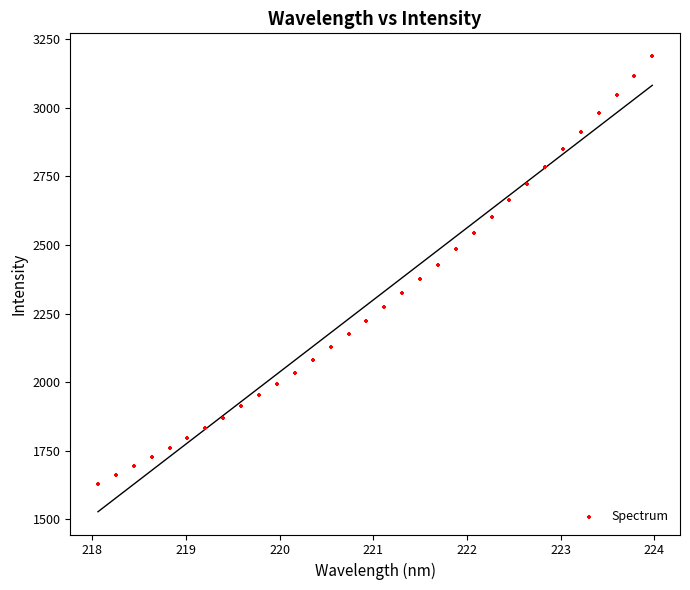

What is the range of X values (max minus min)?

5.9